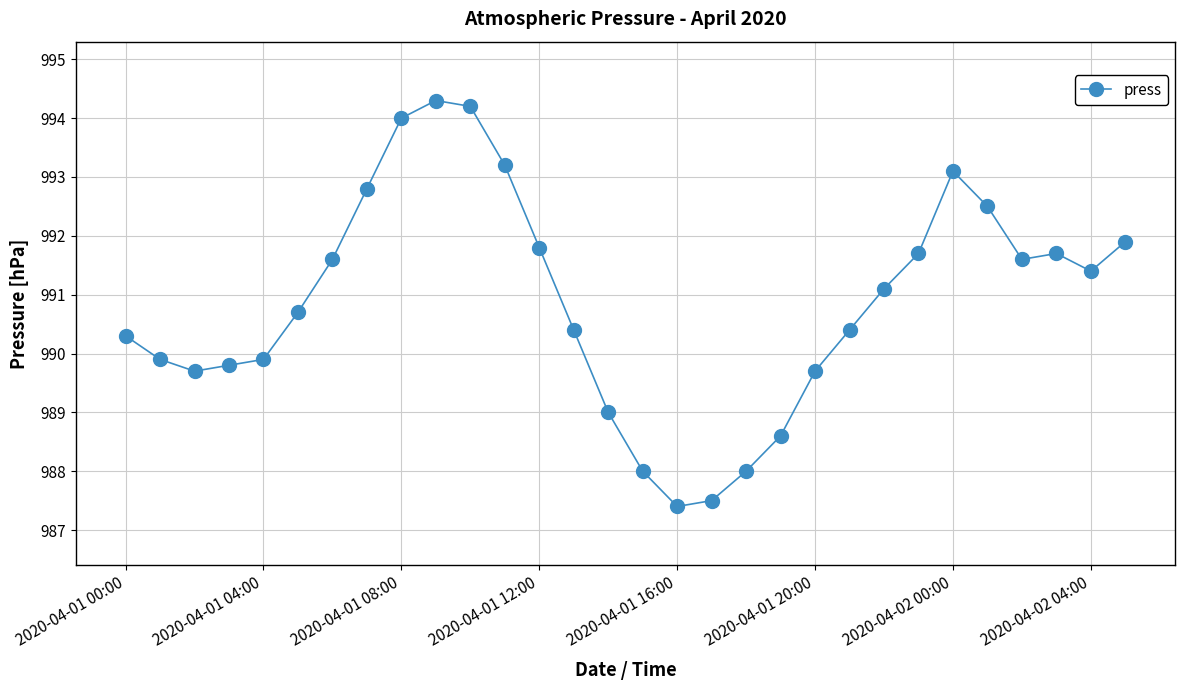

What is the smallest value displayed?

987.4